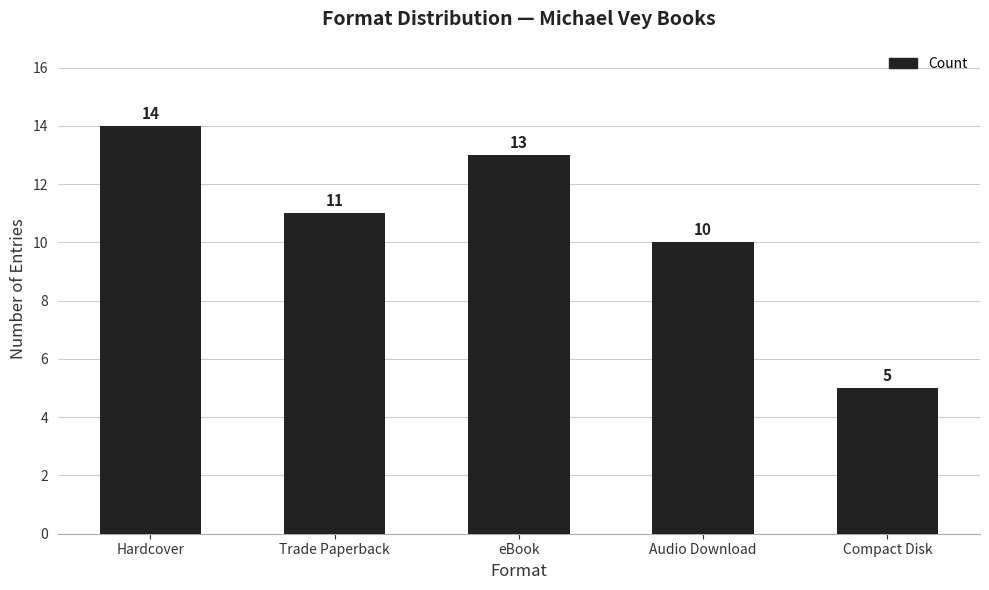

How many categories are shown in the chart?

5